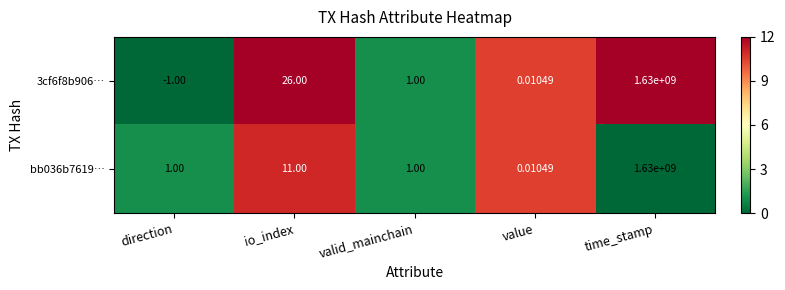

Is the value of bb036b7619… at valid_mainchain greater than the value of 3cf6f8b906… at value?

Yes